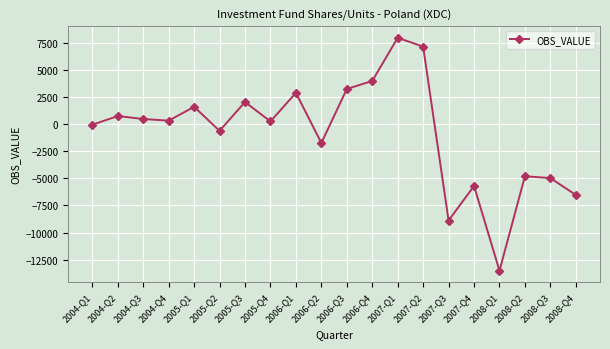

At which label is the value closest to -2762?

2006-Q2